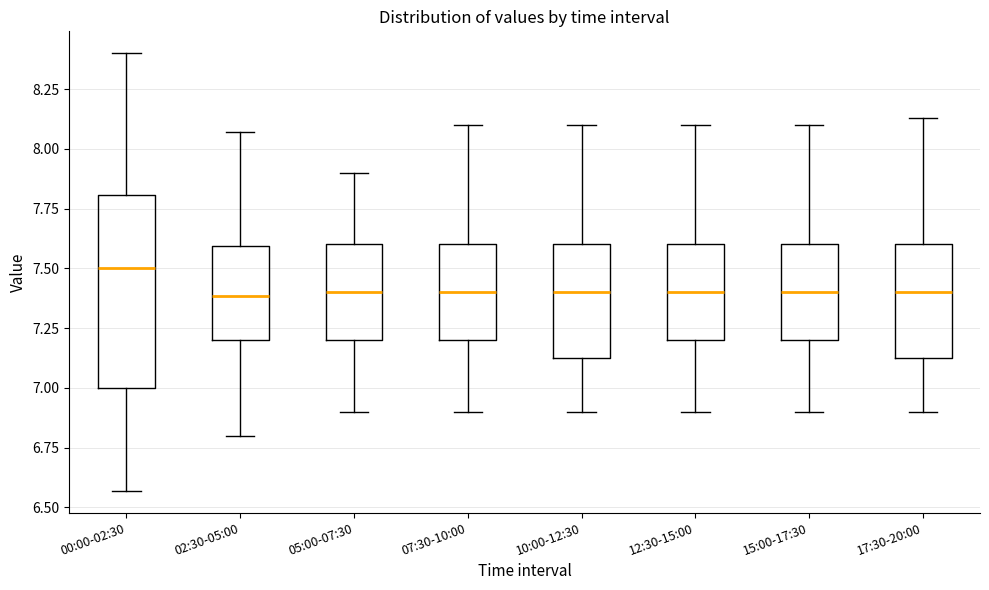

Reading left to right, read every box against the y-axis: the position of its median line, the range the box covers, and the ends of its whiskers. The values are not printed on the chart, so give them approximately, as read against the axis.

00:00-02:30: median 7.50, box 7.00 to 7.80, whiskers 6.55 to 8.40
02:30-05:00: median 7.40, box 7.20 to 7.60, whiskers 6.80 to 8.05
05:00-07:30: median 7.40, box 7.20 to 7.60, whiskers 6.90 to 7.90
07:30-10:00: median 7.40, box 7.20 to 7.60, whiskers 6.90 to 8.10
10:00-12:30: median 7.40, box 7.15 to 7.60, whiskers 6.90 to 8.10
12:30-15:00: median 7.40, box 7.20 to 7.60, whiskers 6.90 to 8.10
15:00-17:30: median 7.40, box 7.20 to 7.60, whiskers 6.90 to 8.10
17:30-20:00: median 7.40, box 7.15 to 7.60, whiskers 6.90 to 8.15